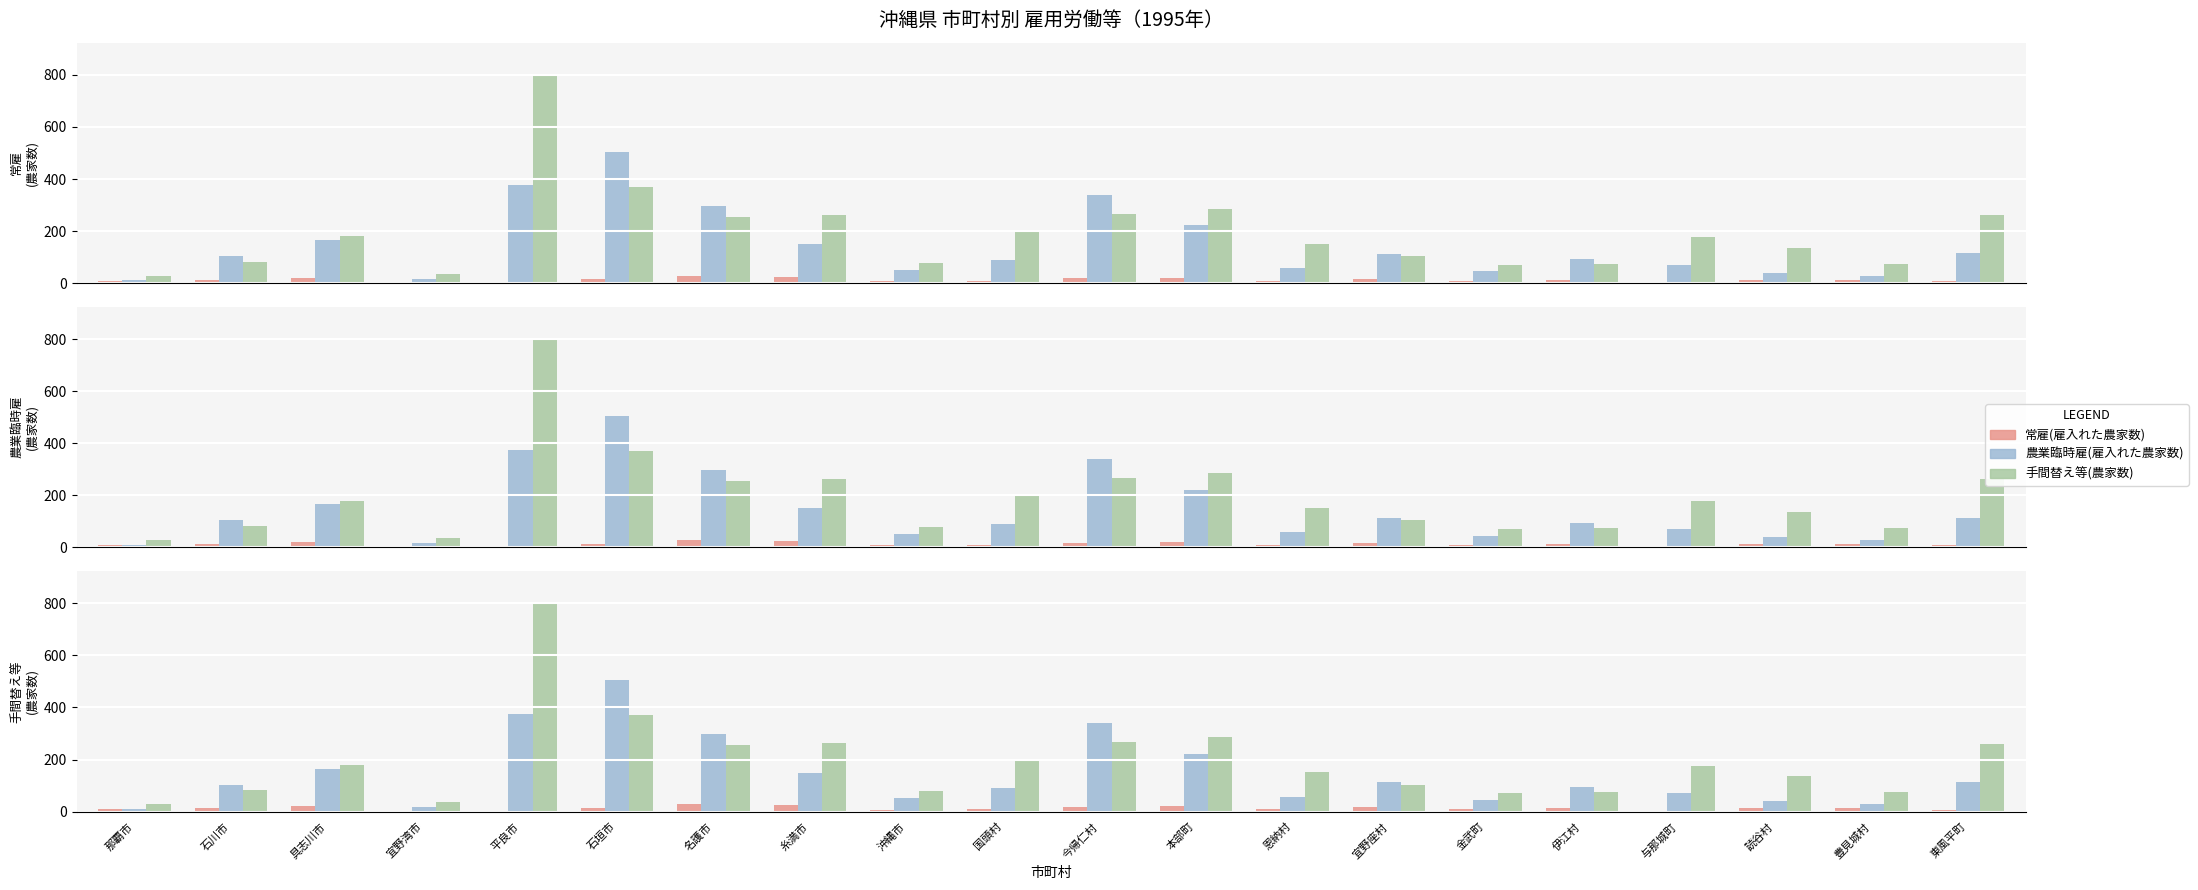

What is the label of the 20th bar from the left?

東風平町